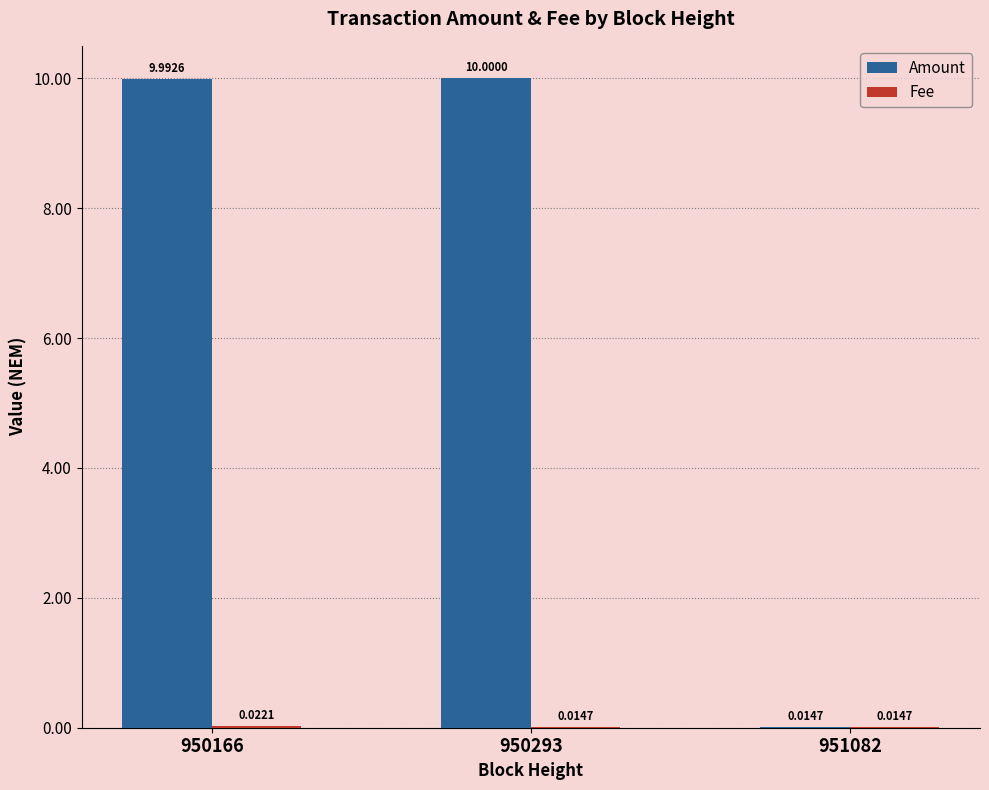

Which series has the largest total across all categories?

Amount